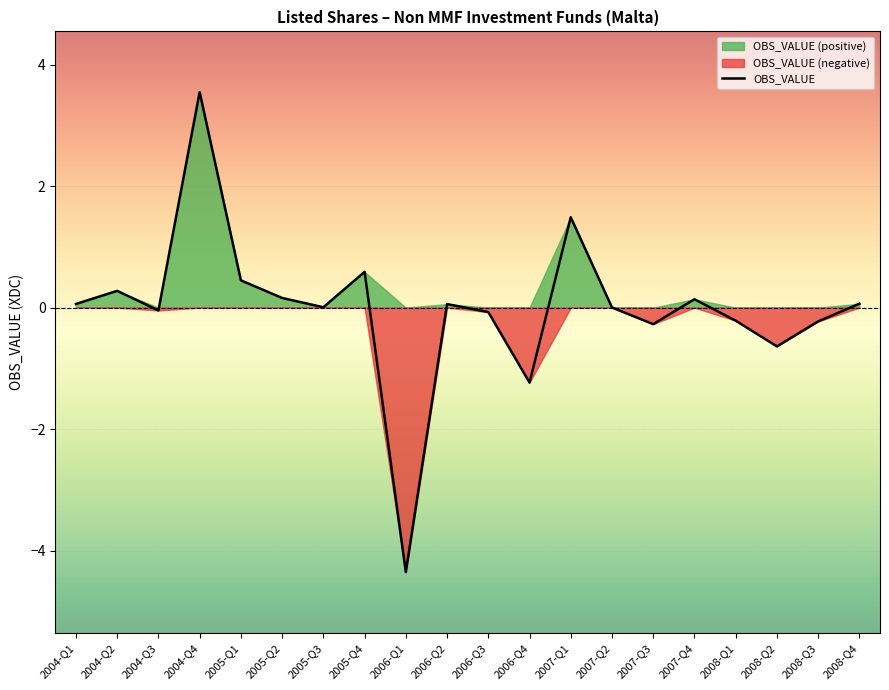

Reading left to right, what are all the values shown in this chart?

0.1	0.3	-0.0	3.5	0.4	0.2	0.0	0.6	-4.4	0.1	-0.1	-1.2	1.5	0.0	-0.3	0.1	-0.2	-0.6	-0.2	0.1